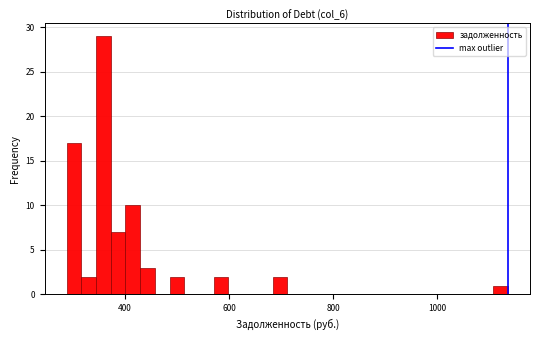

Around what value on the x-axis is the tallest bar? Give the approximate position of its centre, as read against the axis.

360